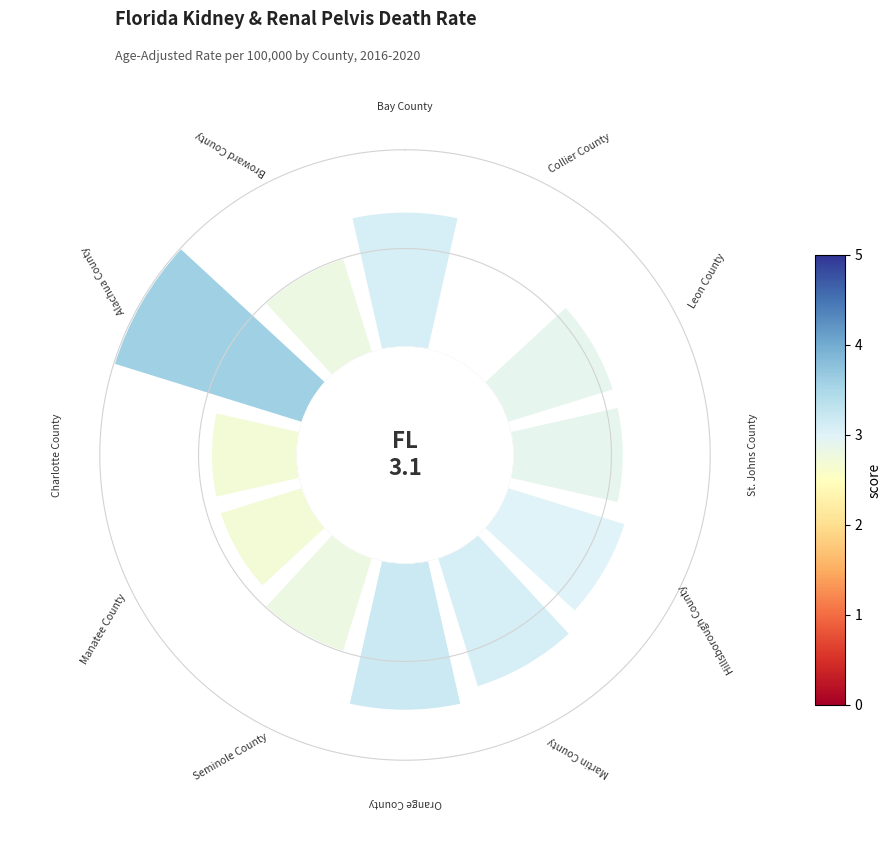

How many slices are in this pie chart?

12